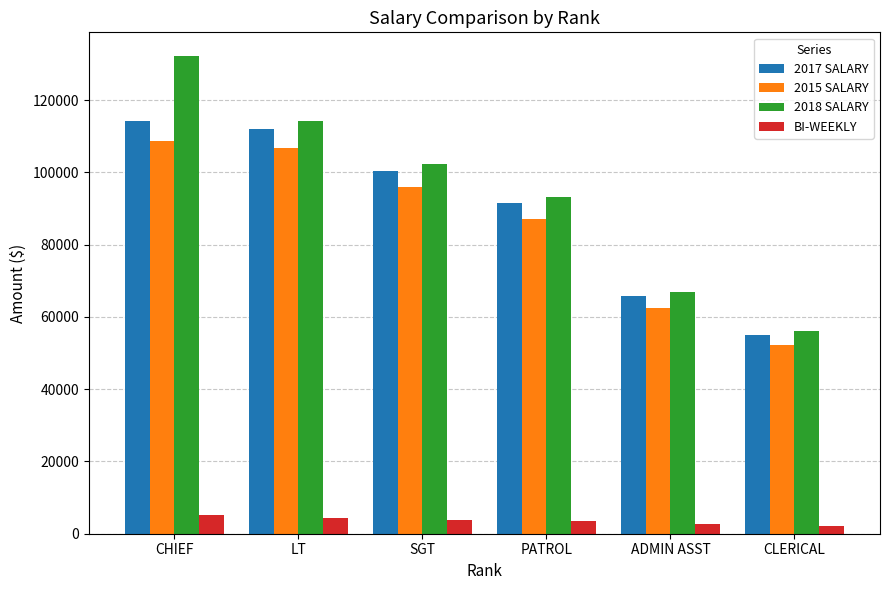

What is the label of the 6th bar from the right?

CHIEF